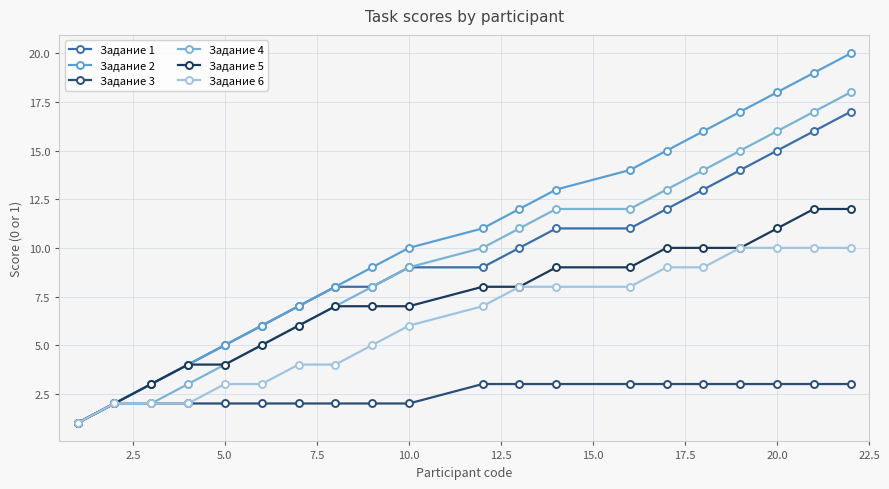

True or false: Задание 1 and Задание 3 intersect in this chart.

False